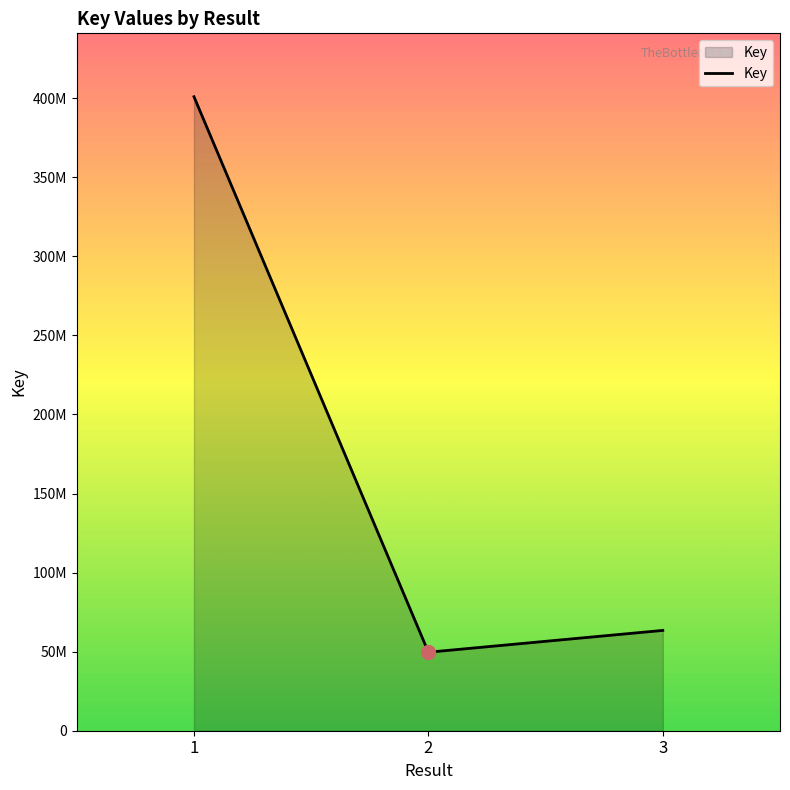

At which category does the chart reach its minimum across all series?

2